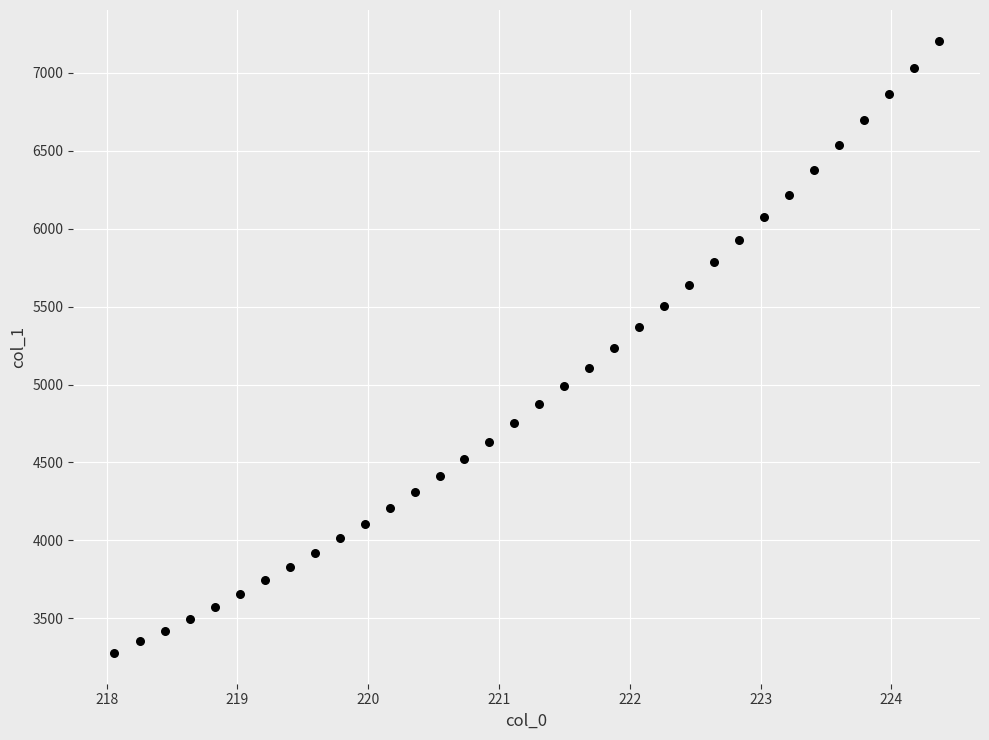

What is the range of X values (max minus min)?

6.3